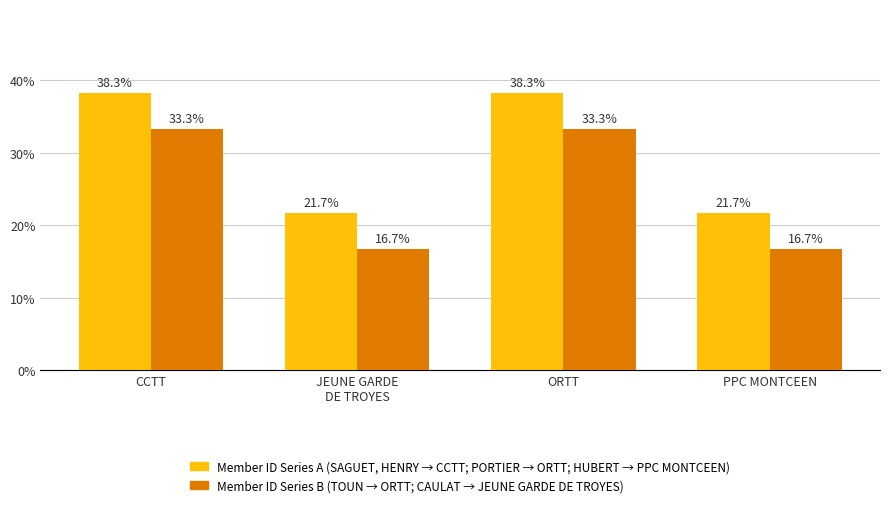

What is the smallest value displayed?

16.7